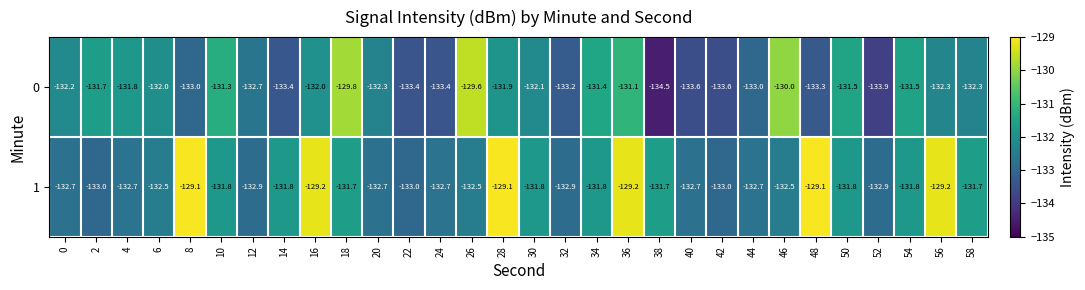

At which label does 0 reach its peak?

26